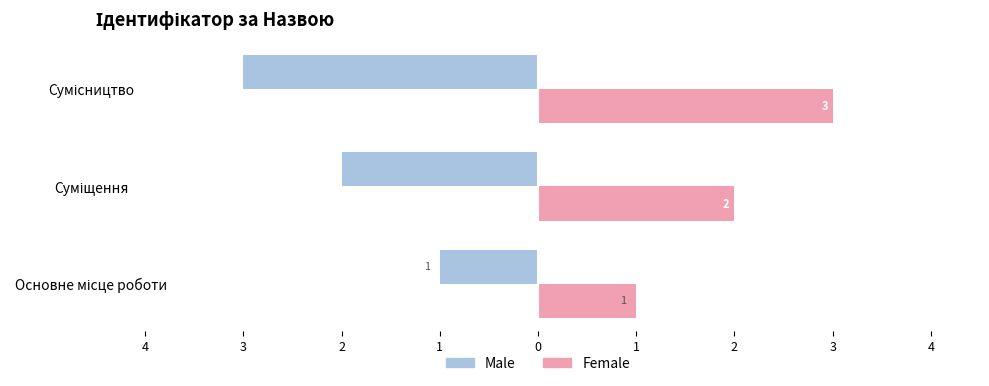

What are all the series names shown in the legend?

Male, Female